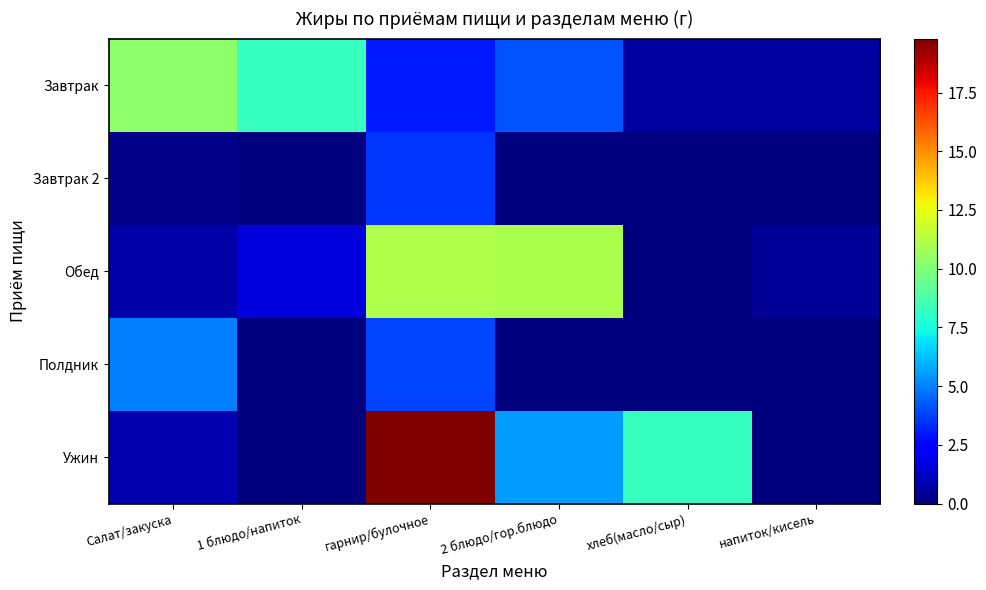

What is the greatest value displayed?

19.8